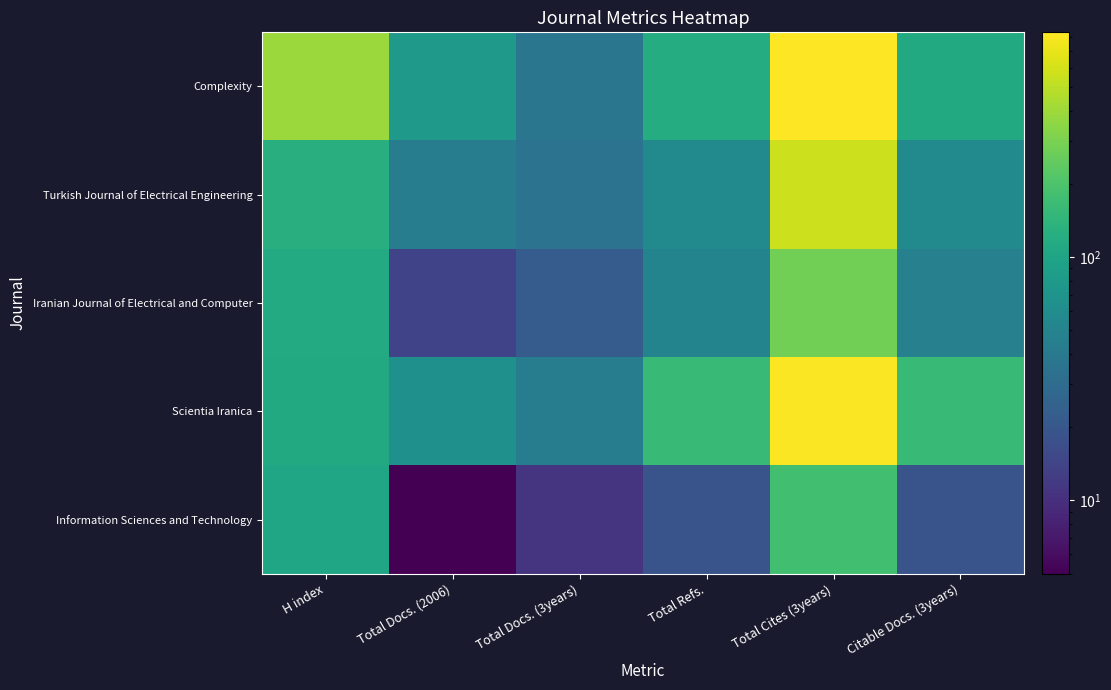

Rank the series by their maximum value, from highest to lowest.

Complexity, Scientia Iranica, Turkish Journal of Electrical Engineering, Iranian Journal of Electrical and Computer, Information Sciences and Technology